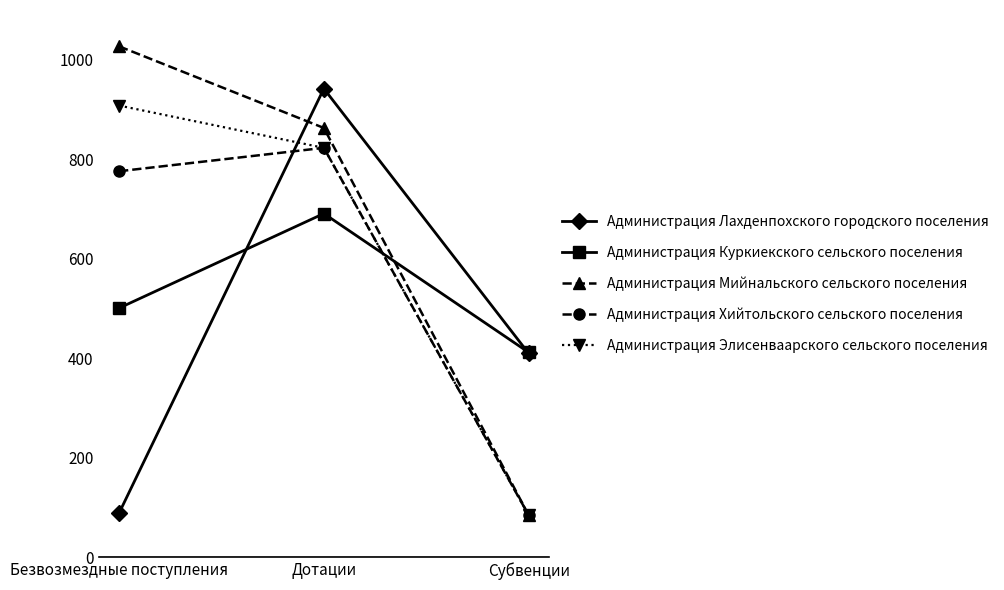

Reading right to left, extract all data points from this chart.

Администрация Лахденпохского городского поселения: 410	942	89
Администрация Куркиекского сельского поселения: 412	691	501
Администрация Мийнальского сельского поселения: 85	863	1027
Администрация Хийтольского сельского поселения: 85	823	776
Администрация Элисенваарского сельского поселения: 85	823	908